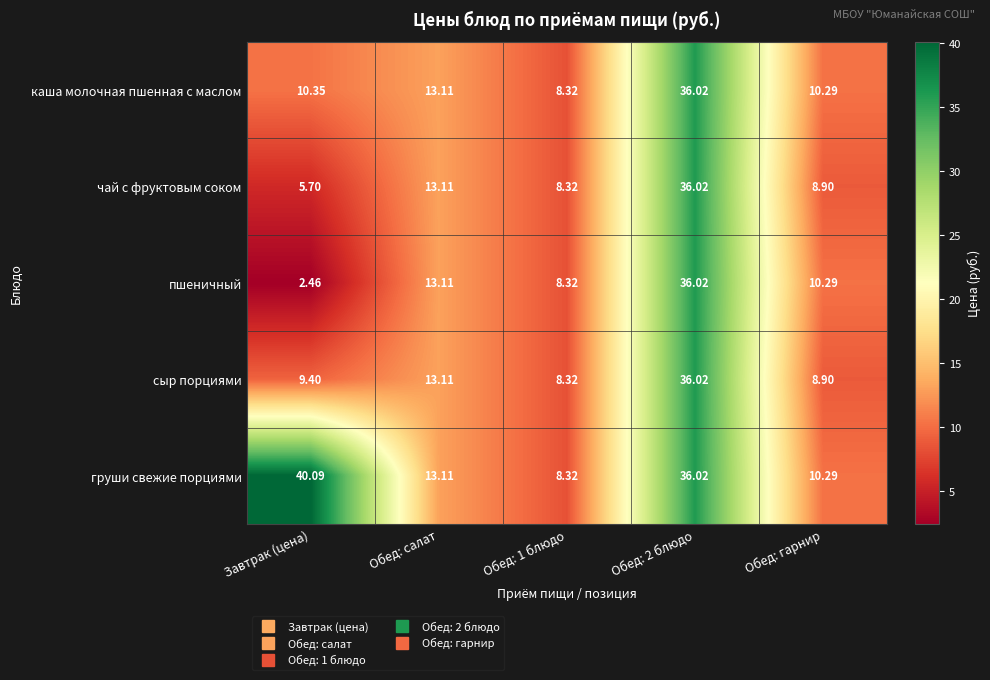

At how many categories does at least one series exceed 4?

5